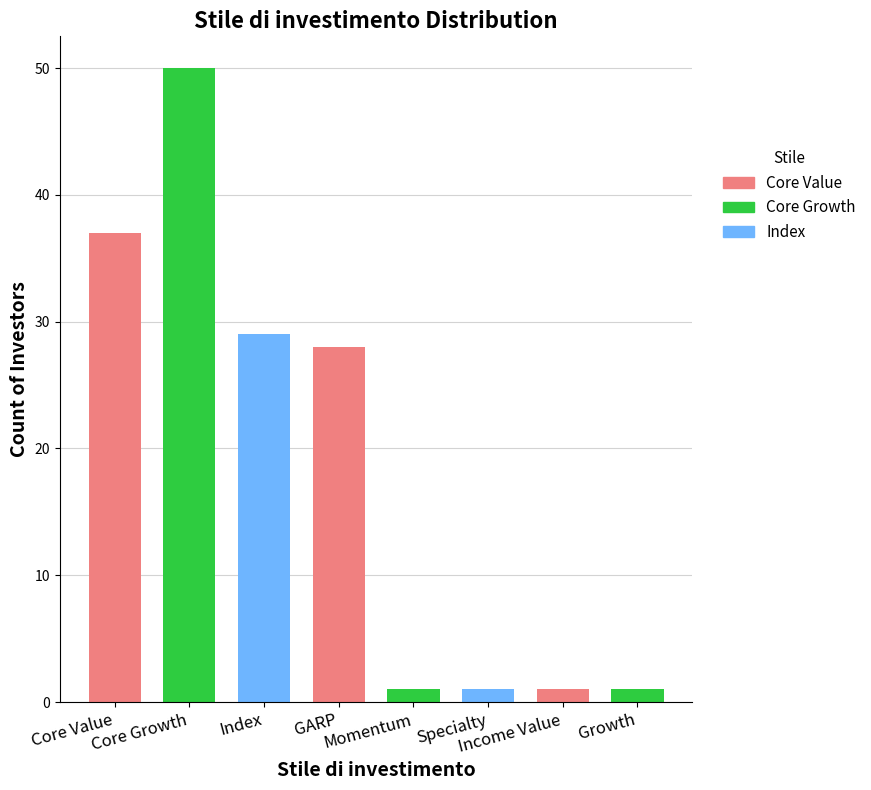

Does the chart contain stacked bars?

No